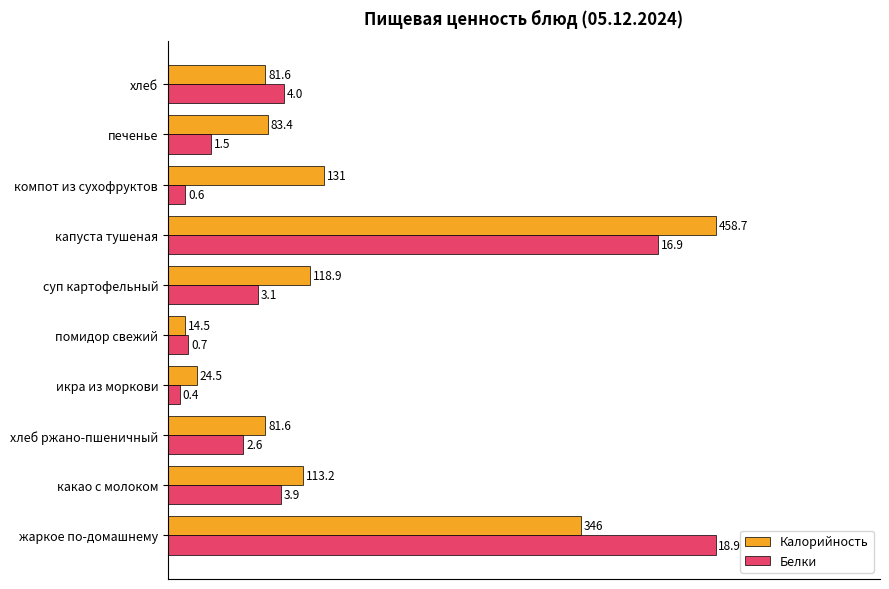

What is the label of the 4th bar from the right?

капуста тушеная